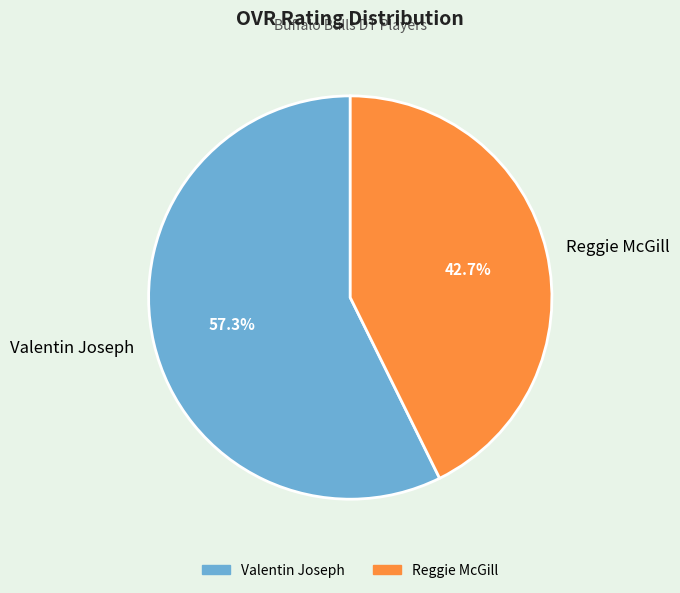

Approximately how many times larger is the value at Reggie McGill compared to Valentin Joseph?

0.7